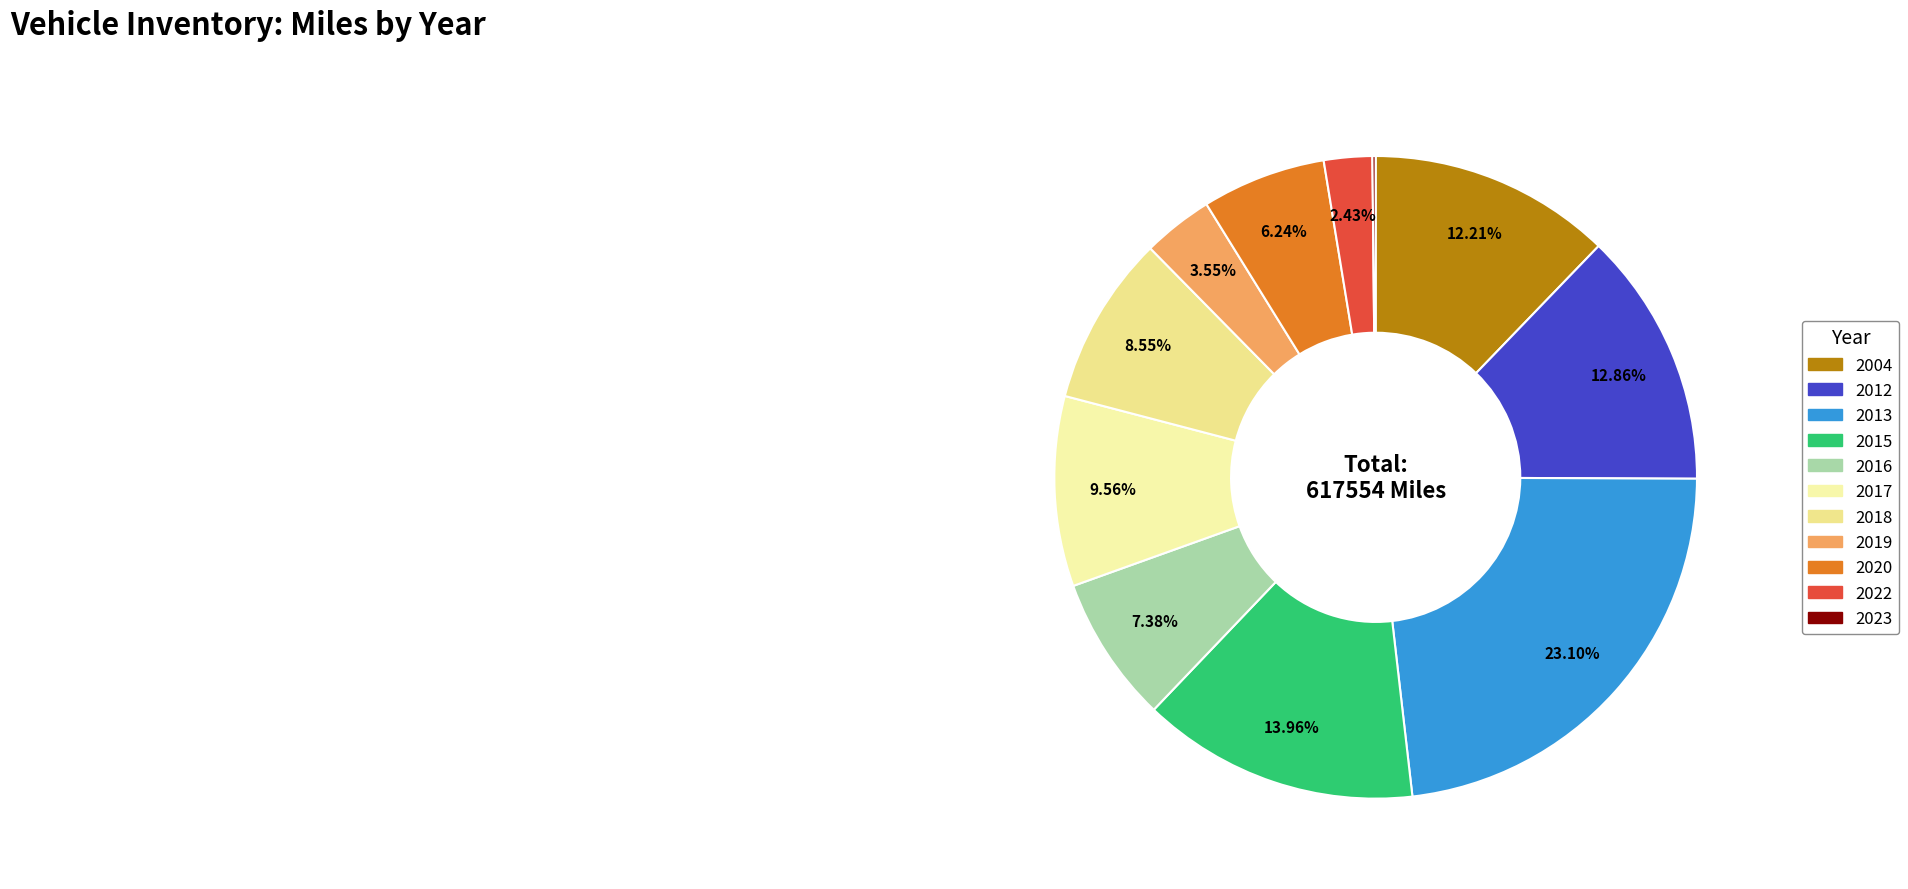

To the nearest percent, what is the difference between the 2023 and 2015 slice percentages?

14%